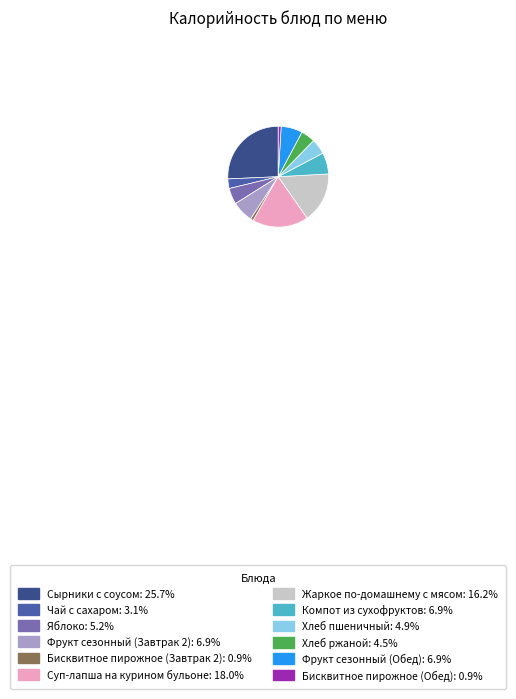

Approximately how many times larger is the value at Компот из сухофруктов compared to Хлеб ржаной?

1.5